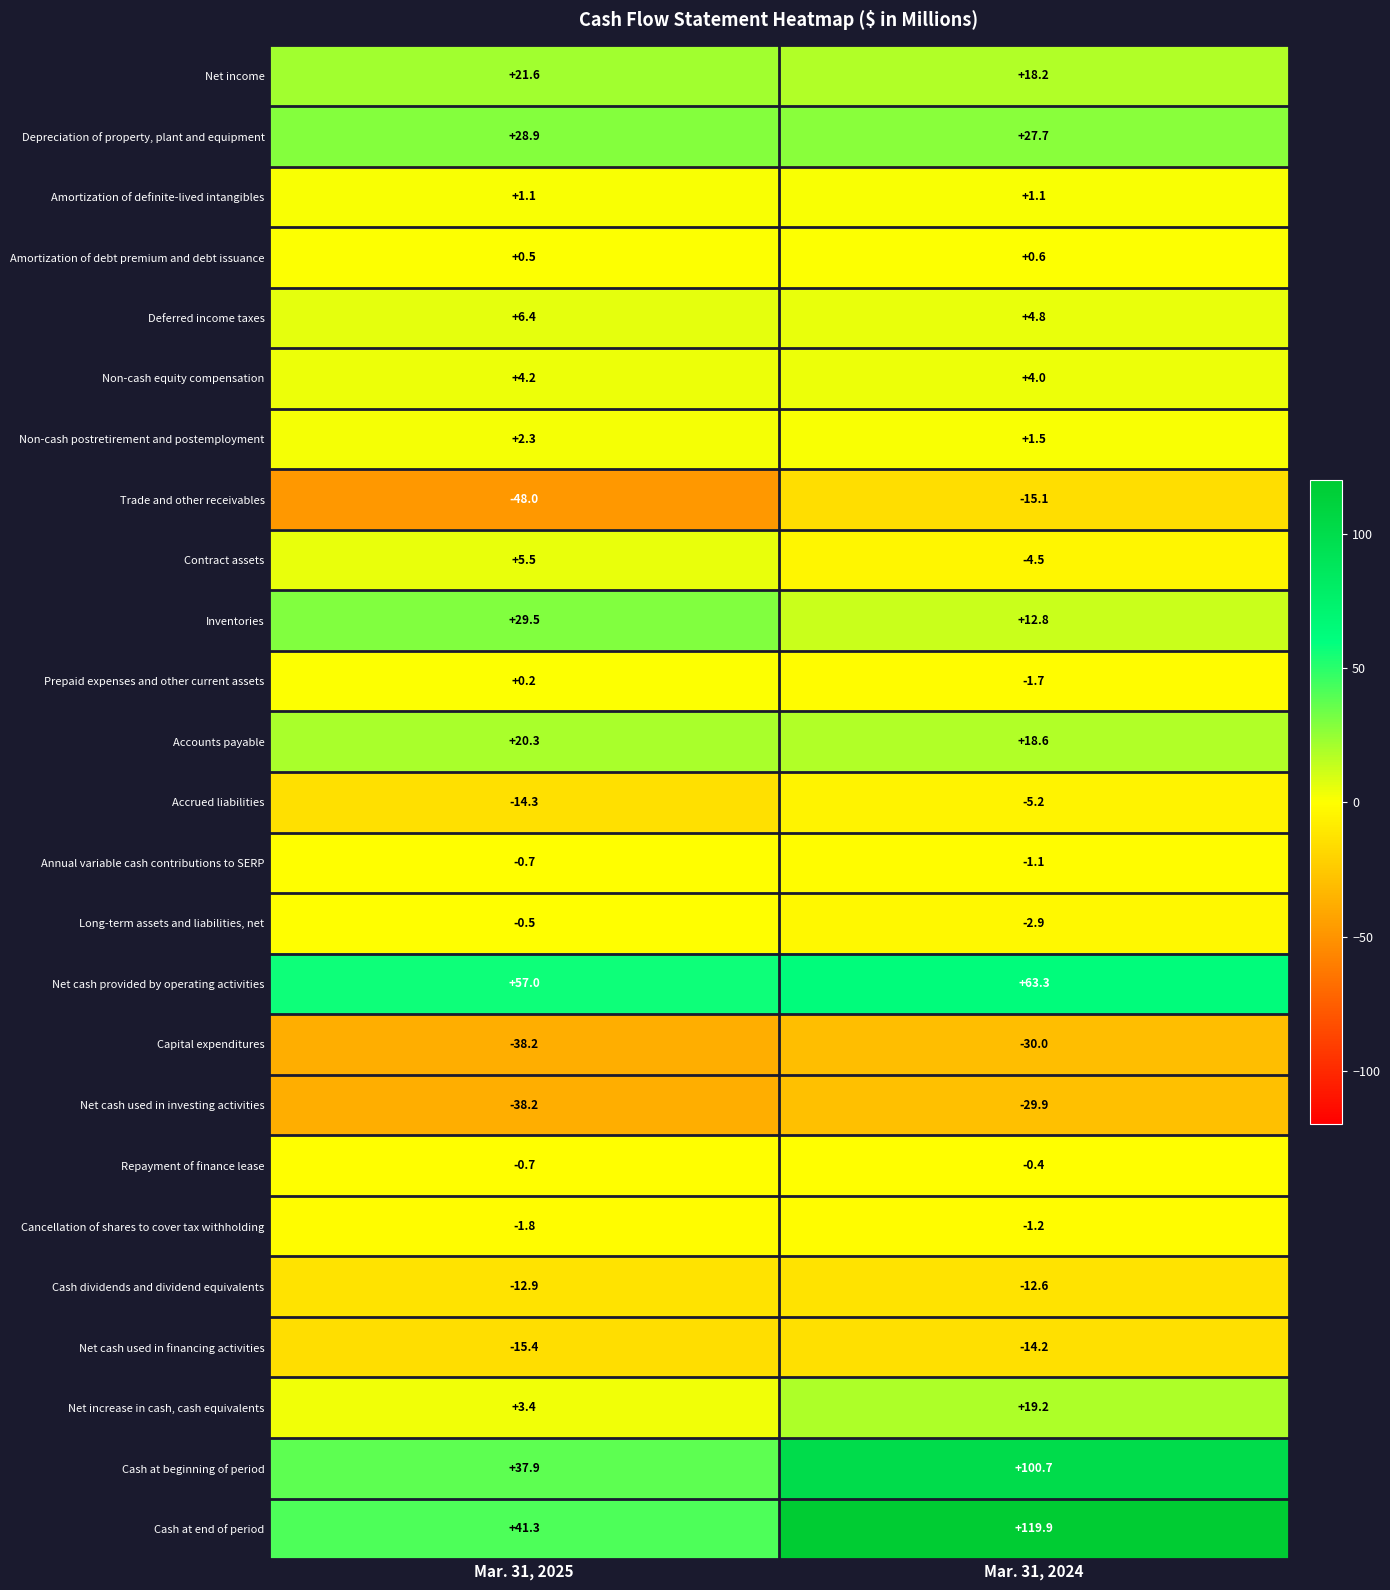

What is the sum of all Accrued liabilities values?

-19.5